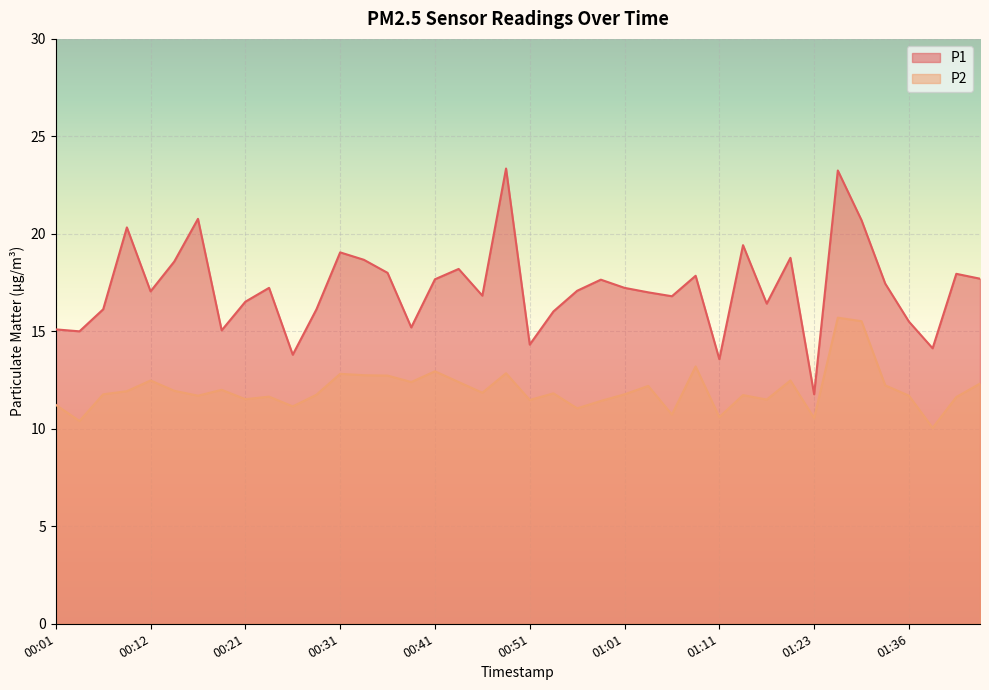

Reading left to right, transcribe all the data shown in this chart.

P1: 00:01=15.1	00:04=15.0	00:07=16.1	00:09=20.3	00:12=17.1	00:14=18.6	00:16=20.8	00:19=15.1	00:21=16.5	00:24=17.2	00:26=13.8	00:29=16.1	00:31=19.1	00:34=18.7	00:36=18.0	00:38=15.2	00:41=17.7	00:43=18.2	00:46=16.8	00:48=23.4	00:51=14.3	00:53=16.0	00:56=17.1	00:58=17.6	01:01=17.2	01:03=17.0	01:06=16.8	01:08=17.9	01:11=13.6	01:13=19.4	01:16=16.4	01:18=18.8	01:23=11.8	01:29=23.2	01:31=20.7	01:34=17.4	01:36=15.5	01:39=14.1	01:41=17.9	01:44=17.7
P2: 00:01=11.2	00:04=10.4	00:07=11.8	00:09=11.9	00:12=12.5	00:14=11.9	00:16=11.7	00:19=12.0	00:21=11.5	00:24=11.7	00:26=11.2	00:29=11.8	00:31=12.8	00:34=12.8	00:36=12.7	00:38=12.4	00:41=12.9	00:43=12.4	00:46=11.8	00:48=12.8	00:51=11.5	00:53=11.8	00:56=11.1	00:58=11.4	01:01=11.8	01:03=12.2	01:06=10.7	01:08=13.2	01:11=10.6	01:13=11.7	01:16=11.5	01:18=12.5	01:23=10.6	01:29=15.7	01:31=15.5	01:34=12.2	01:36=11.7	01:39=10.1	01:41=11.6	01:44=12.3